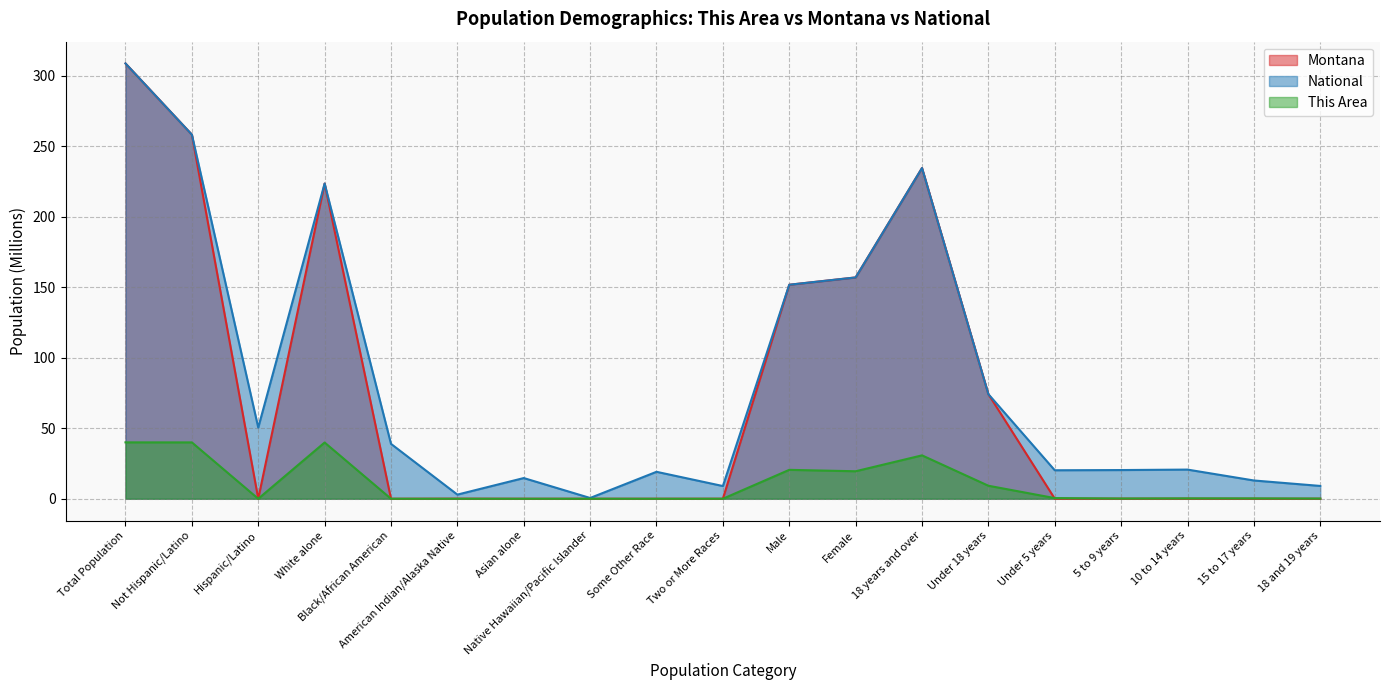

What is the spread (max minus min) of values at Male?

131.3